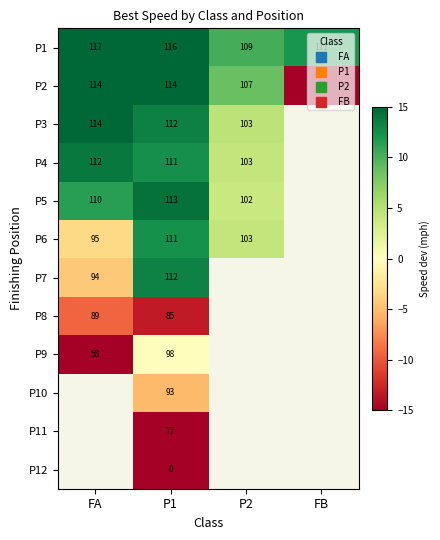

At which category is the sum across all series the highest?

P1